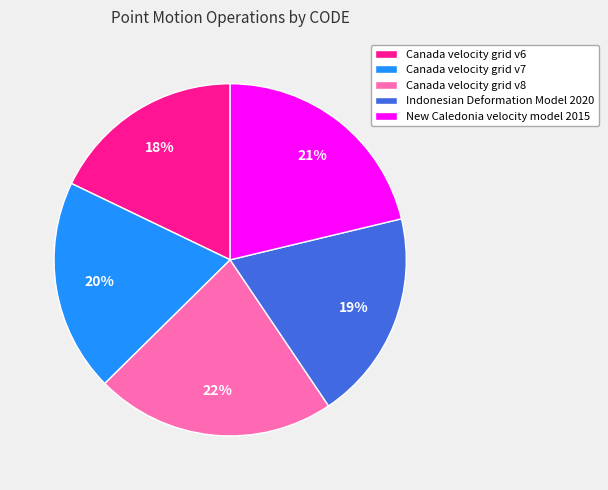

To the nearest percent, what is the average slice percentage?

20%